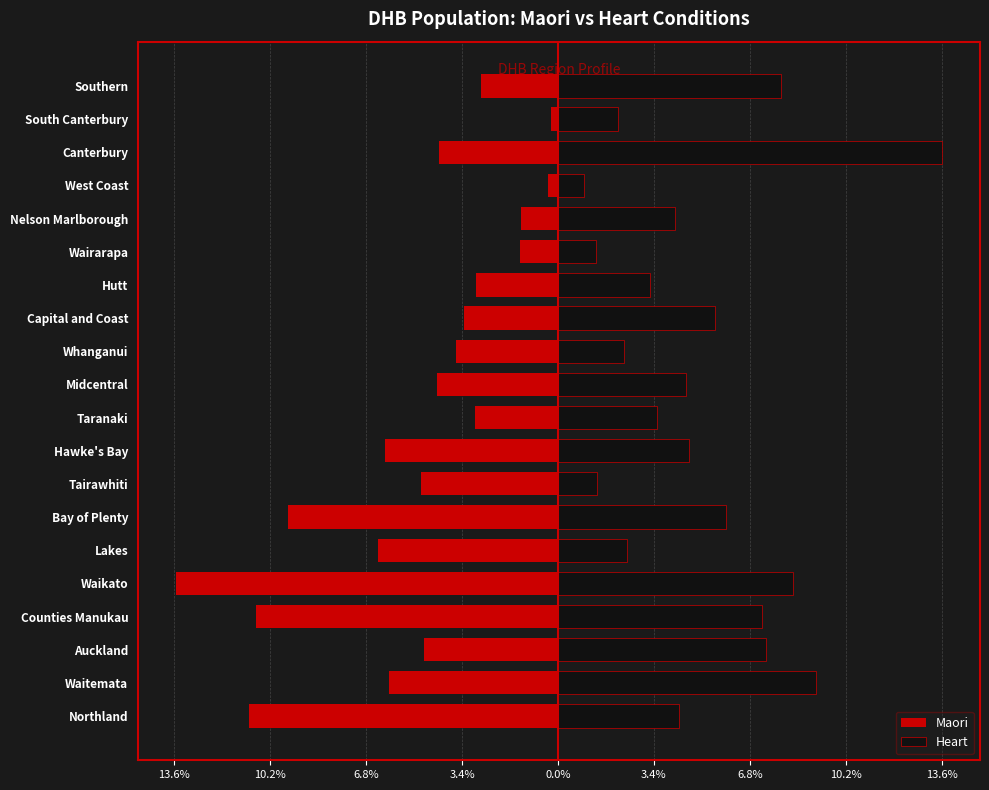

The Maori series shows -6.0 at Waitemata. True or false?

True